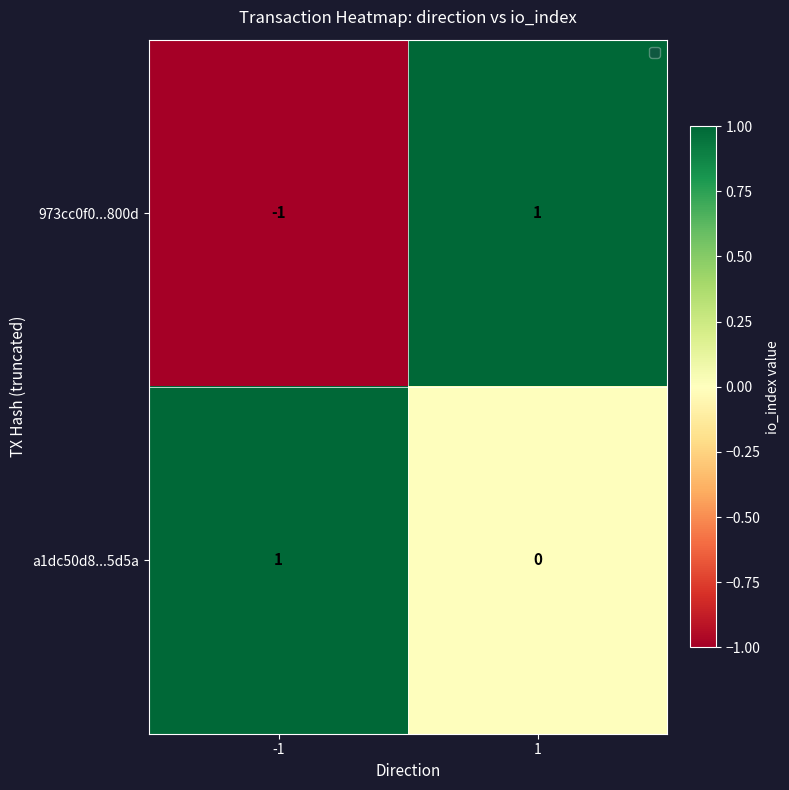

Which series has the largest total across all categories?

a1dc50d8...5d5a